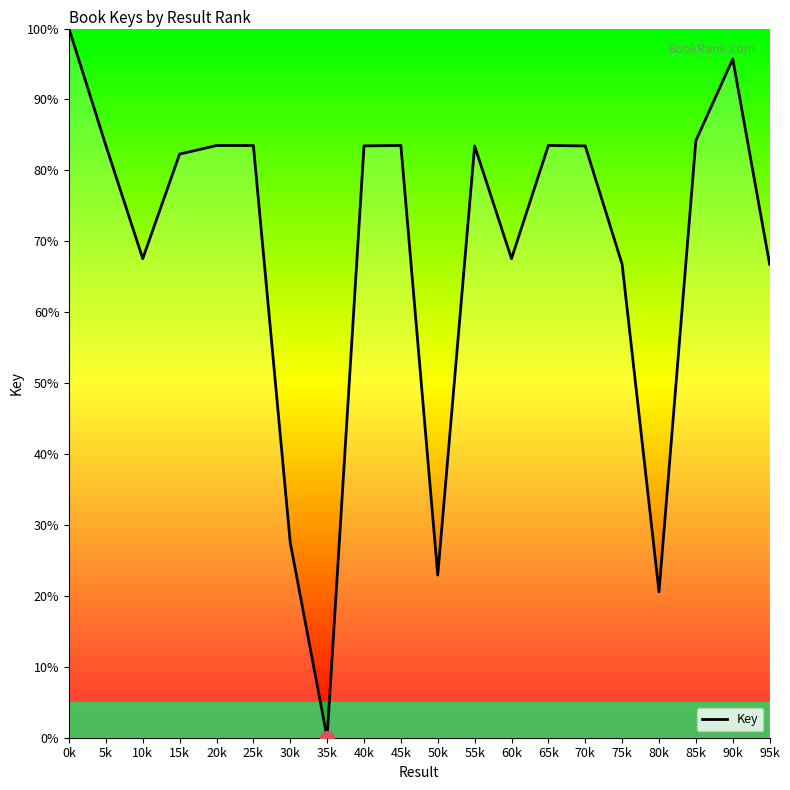

Is this an area chart (filled region under the line)?

No